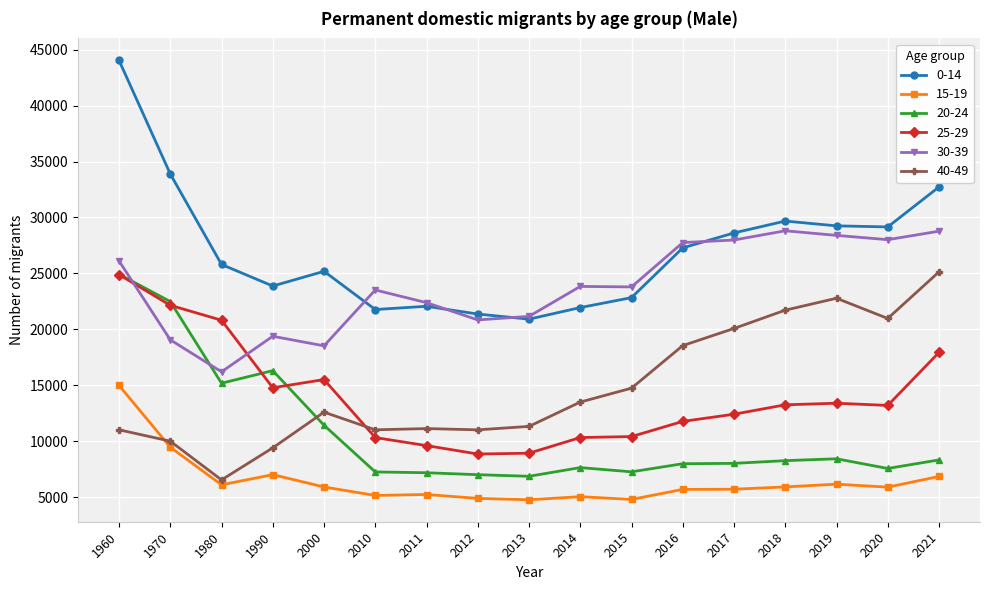

Which series ends up on top after the final intersection of 30-39 and 25-29?

30-39